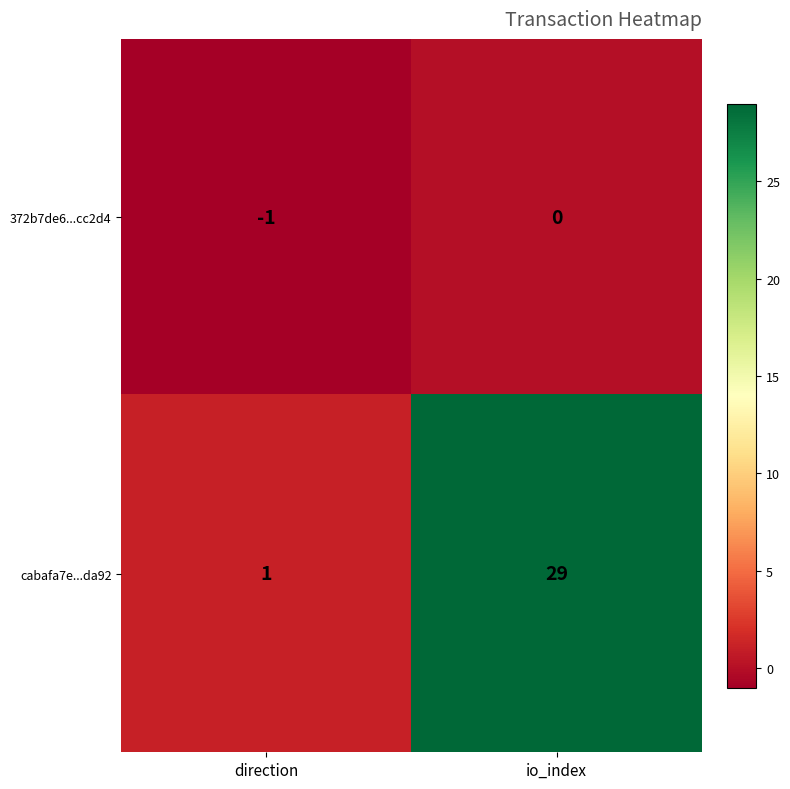

Reading left to right, extract all data points from this chart.

372b7de6...cc2d4: direction=-1	io_index=0
cabafa7e...da92: direction=1	io_index=29